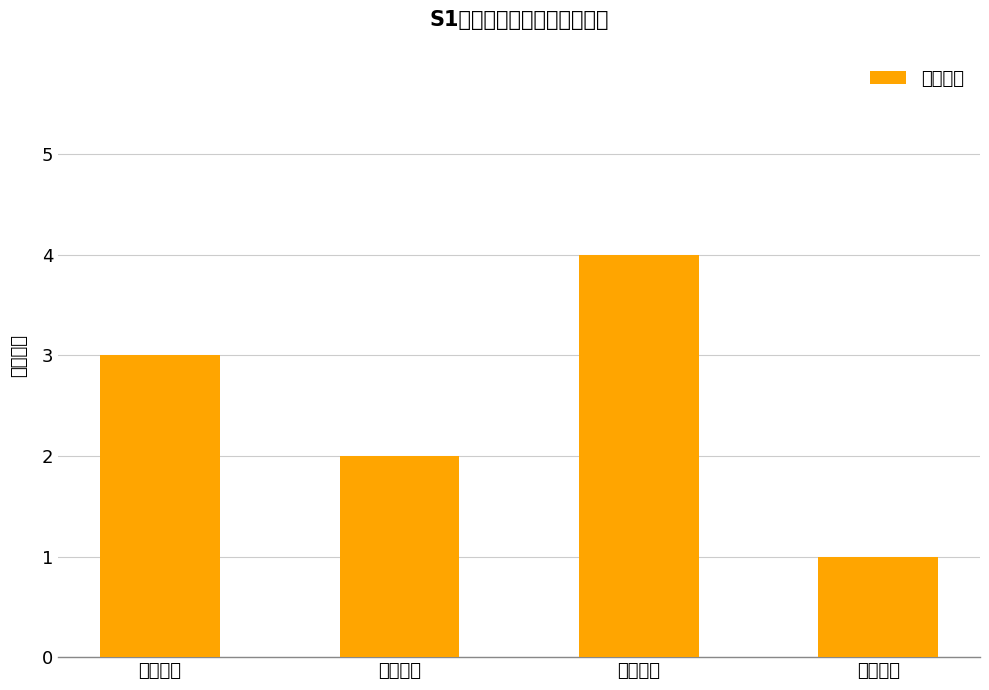

Reading right to left, transcribe all the data shown in this chart.

移动测速=1	卡口设备=4	区间测速=2	固定测速=3